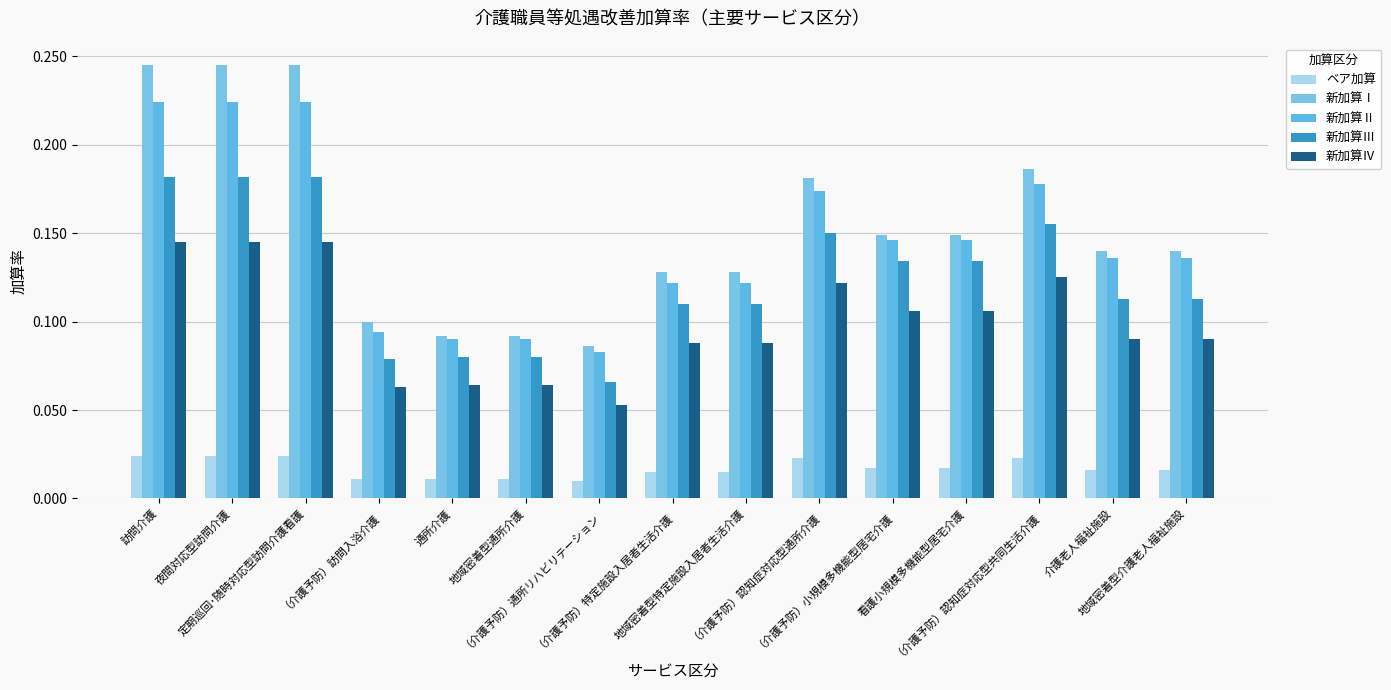

Does the chart contain stacked bars?

No